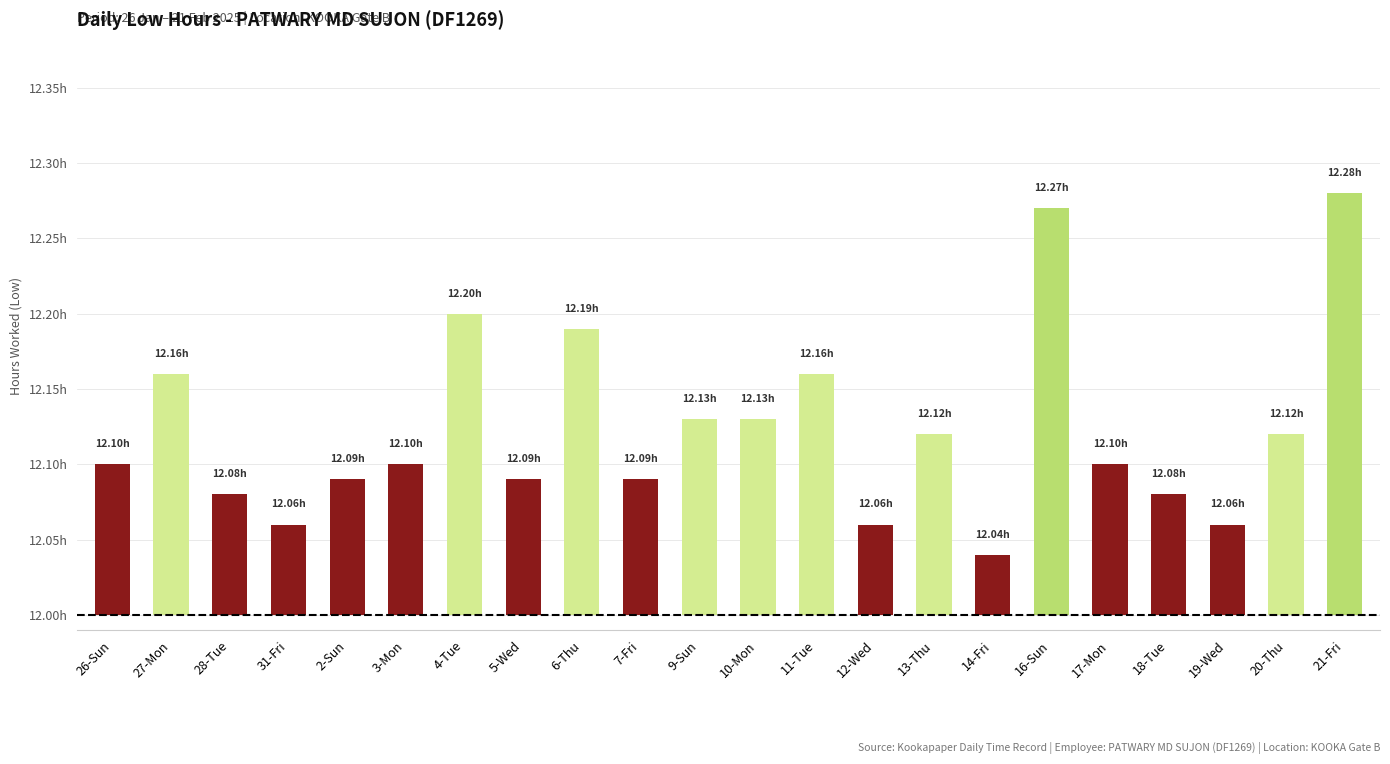

Are the bars horizontal?

No